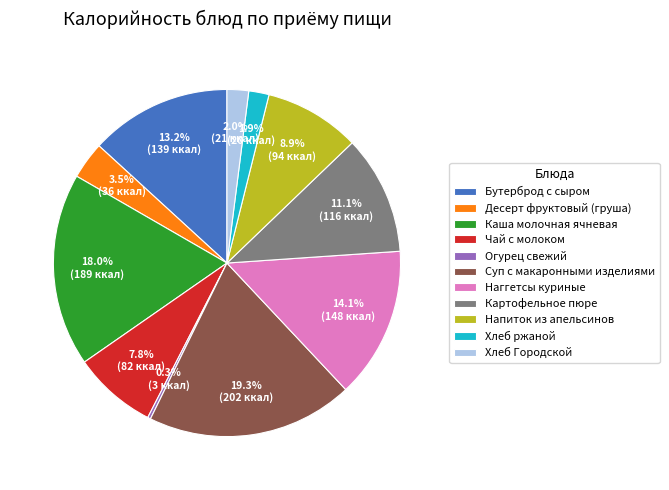

To the nearest percent, what is the average slice percentage?

9%